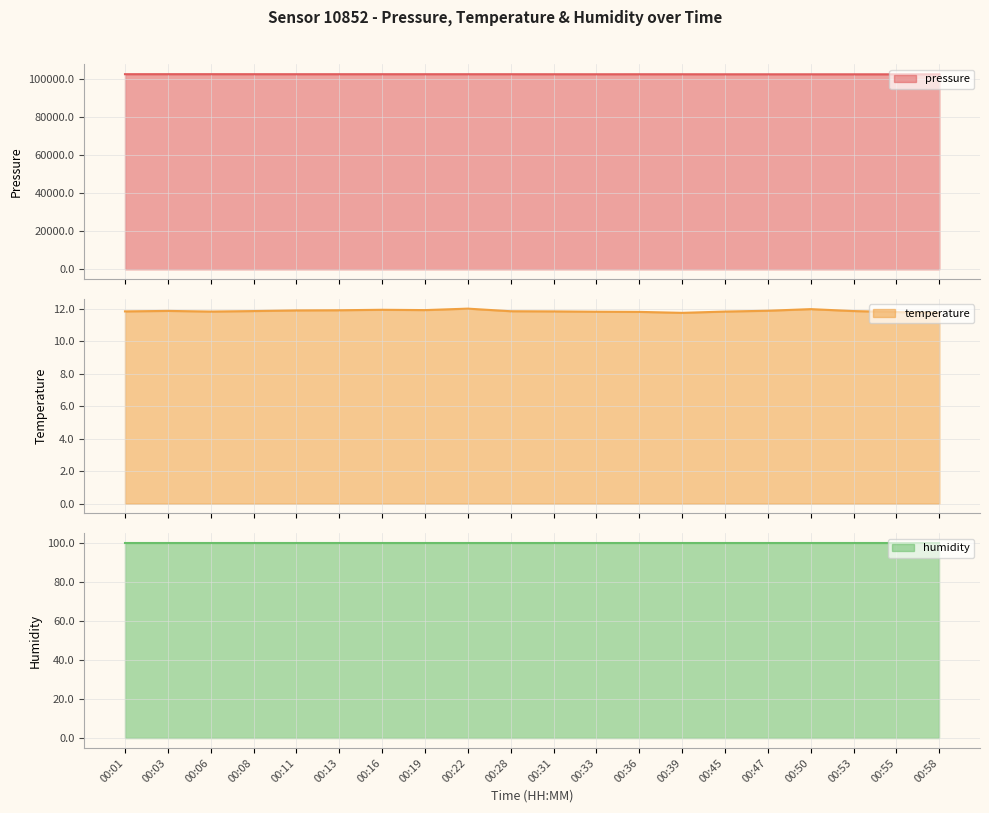

At which label is pressure closest to 102255?

00:36